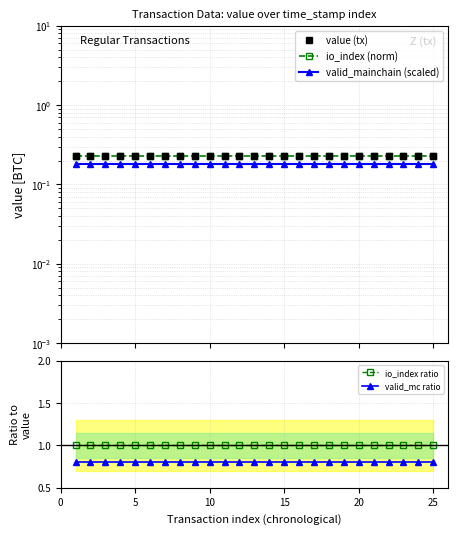

Reading left to right, list all the values displayed in this chart.

value (tx): 0.2	0.2	0.2	0.2	0.2	0.2	0.2	0.2	0.2	0.2	0.2	0.2	0.2	0.2	0.2	0.2	0.2	0.2	0.2	0.2	0.2	0.2	0.2	0.2	0.2
io_index (norm): 0.2	0.2	0.2	0.2	0.2	0.2	0.2	0.2	0.2	0.2	0.2	0.2	0.2	0.2	0.2	0.2	0.2	0.2	0.2	0.2	0.2	0.2	0.2	0.2	0.2
valid_mainchain (scaled): 0.2	0.2	0.2	0.2	0.2	0.2	0.2	0.2	0.2	0.2	0.2	0.2	0.2	0.2	0.2	0.2	0.2	0.2	0.2	0.2	0.2	0.2	0.2	0.2	0.2
io_index ratio: 1.0	1.0	1.0	1.0	1.0	1.0	1.0	1.0	1.0	1.0	1.0	1.0	1.0	1.0	1.0	1.0	1.0	1.0	1.0	1.0	1.0	1.0	1.0	1.0	1.0
valid_mc ratio: 0.8	0.8	0.8	0.8	0.8	0.8	0.8	0.8	0.8	0.8	0.8	0.8	0.8	0.8	0.8	0.8	0.8	0.8	0.8	0.8	0.8	0.8	0.8	0.8	0.8